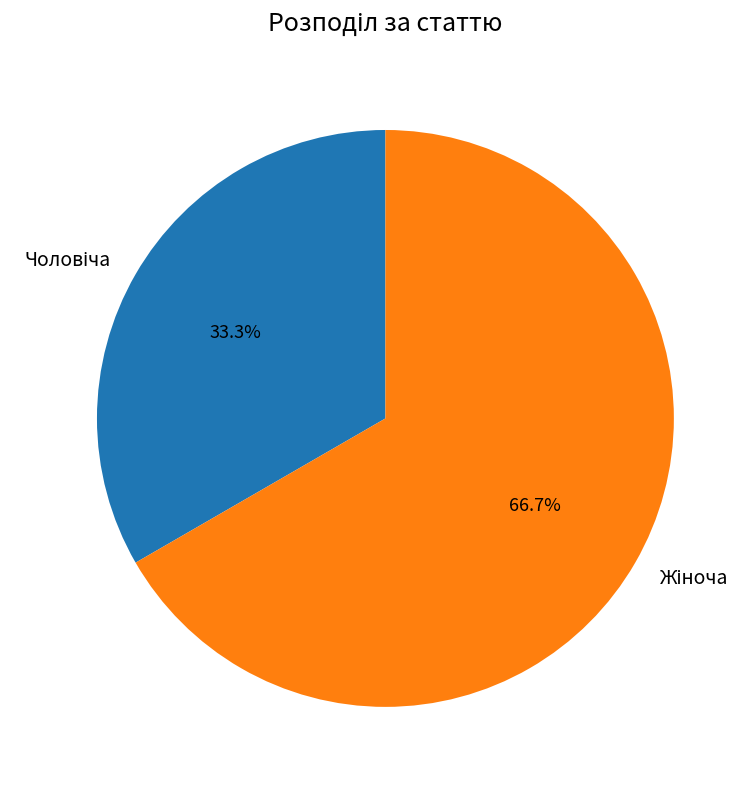

Is there a majority slice in this chart?

Yes